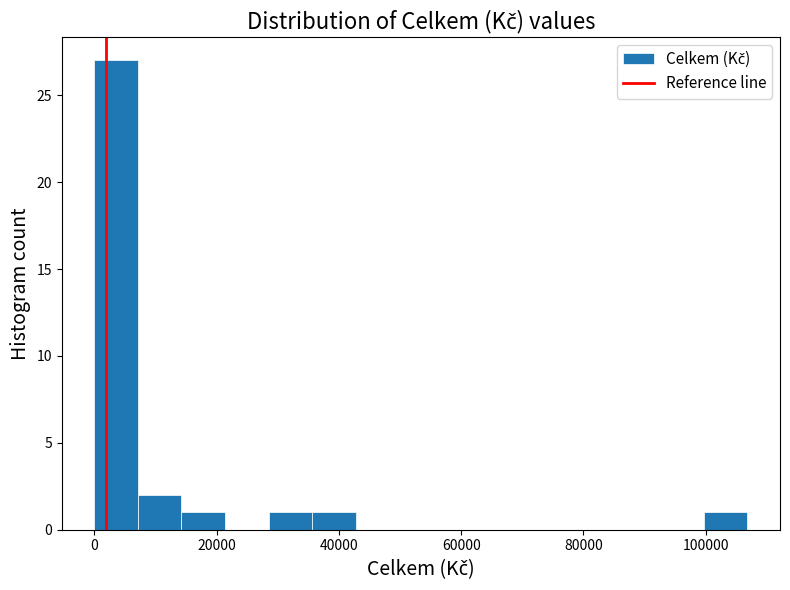

Around what value on the x-axis is the tallest bar? Give the approximate position of its centre, as read against the axis.

4000